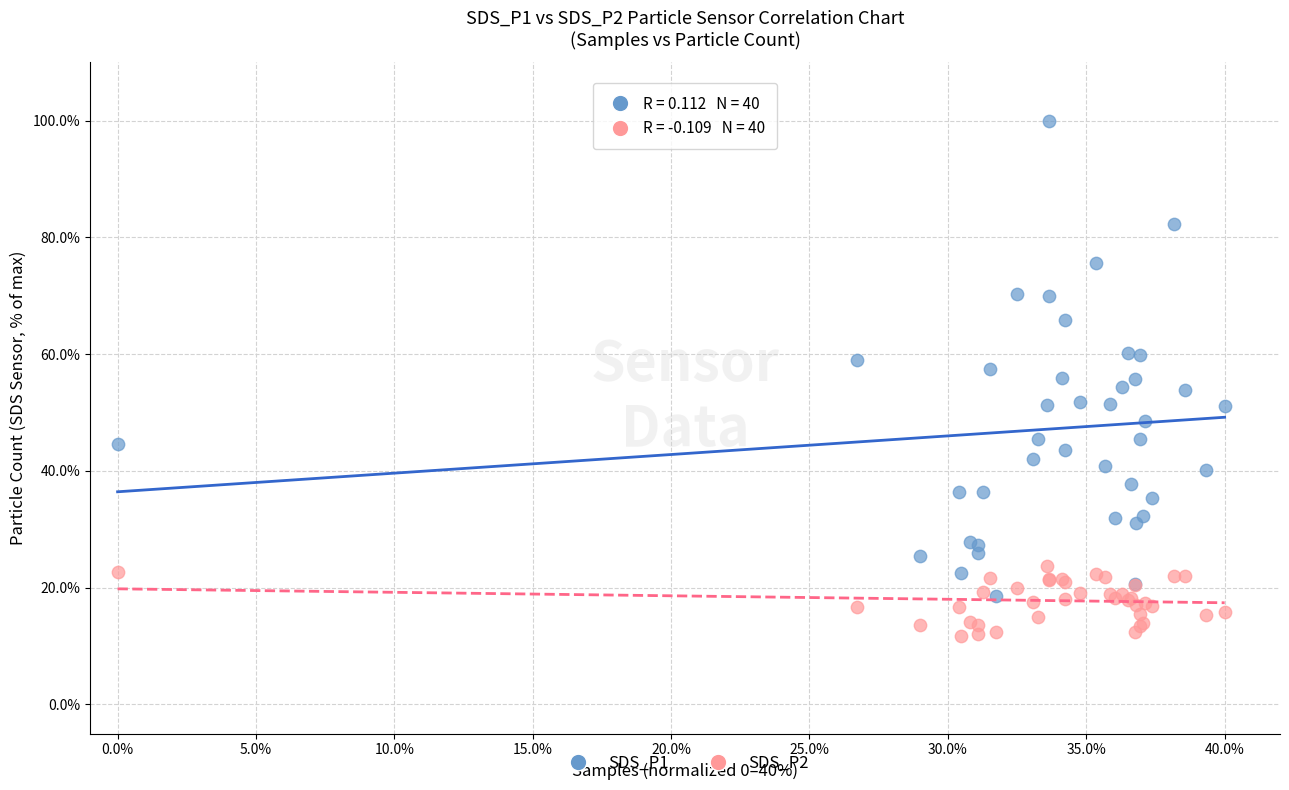

Which series has the largest Y range (max minus min)?

SDS_P1